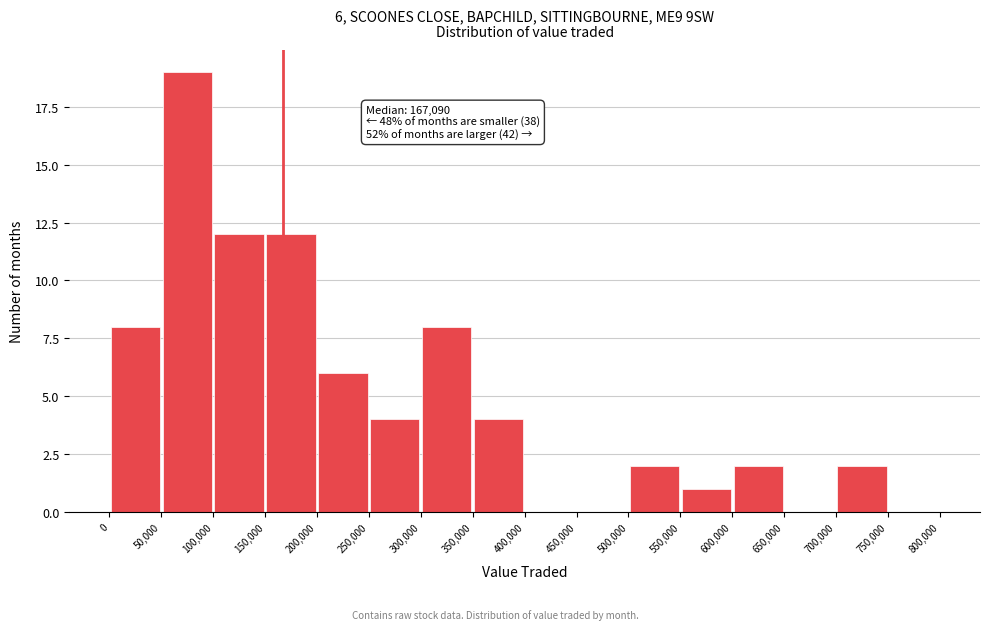

Over which range of the x-axis is the bar tallest?

50,000 to 100,000